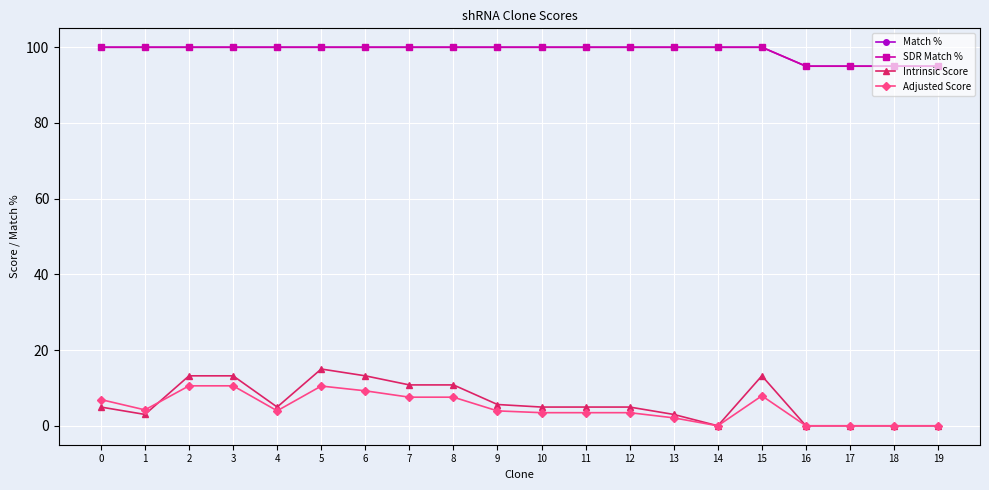

What is the highest value of the SDR Match % series?

100.0